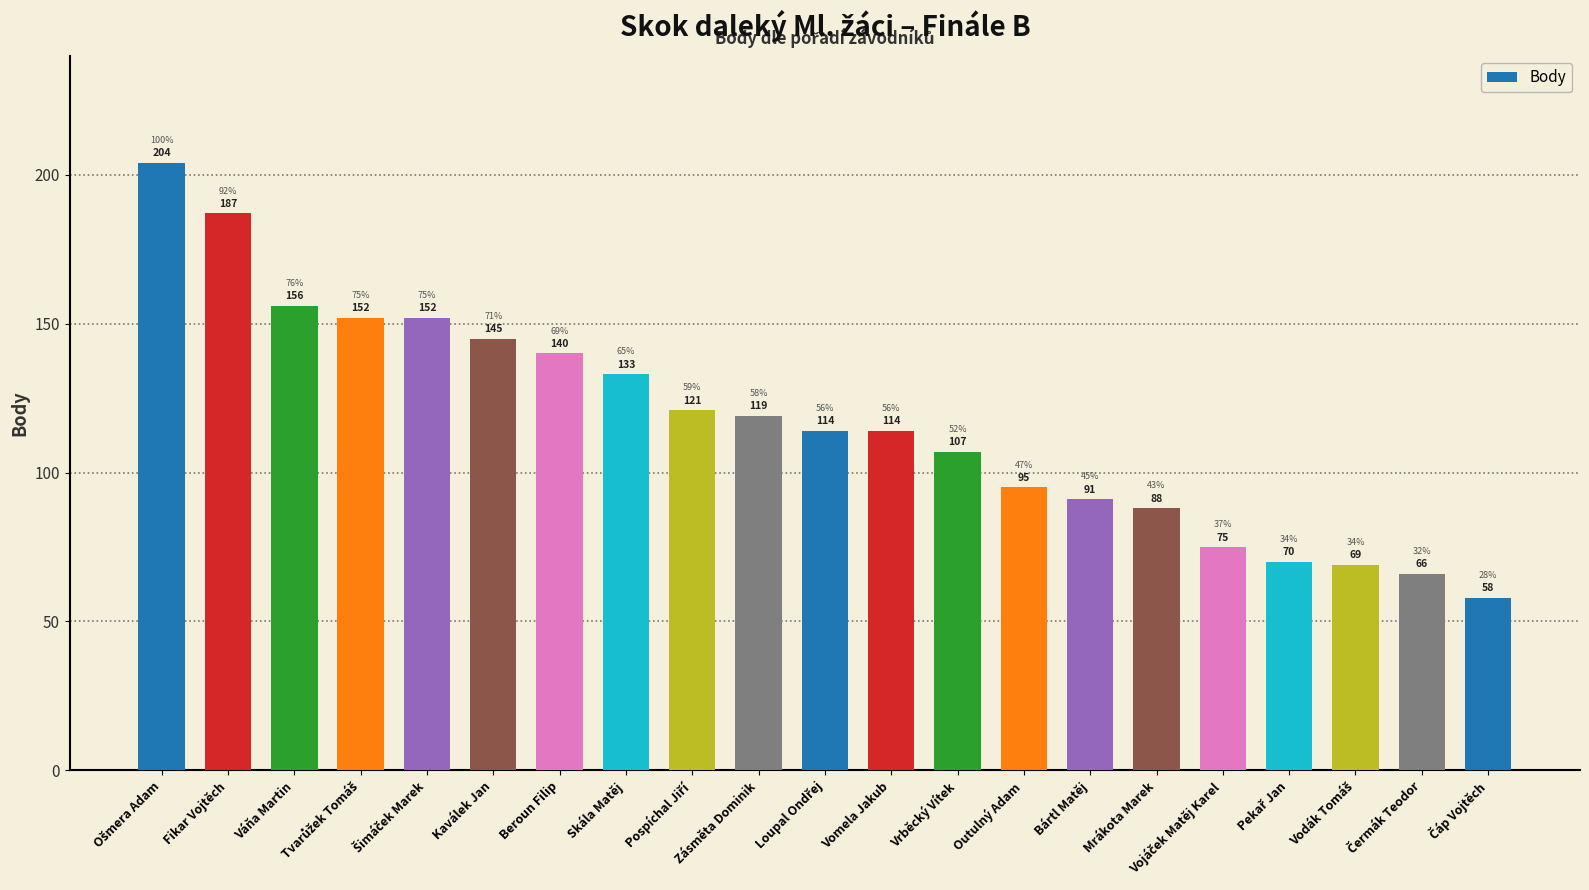

What is the value of the 17th bar from the left?

75